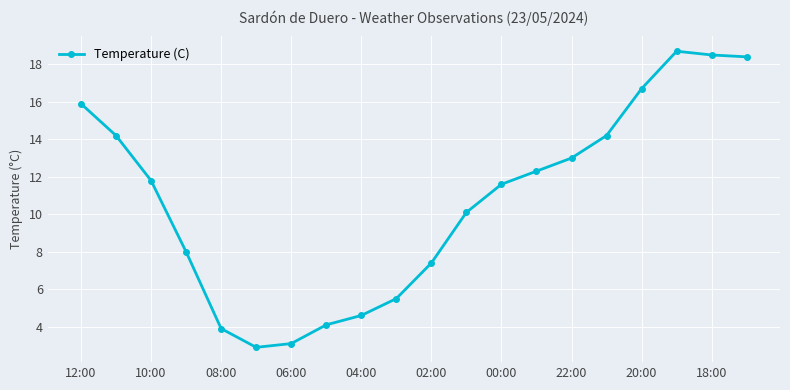

What is the minimum value shown in the chart?

2.9